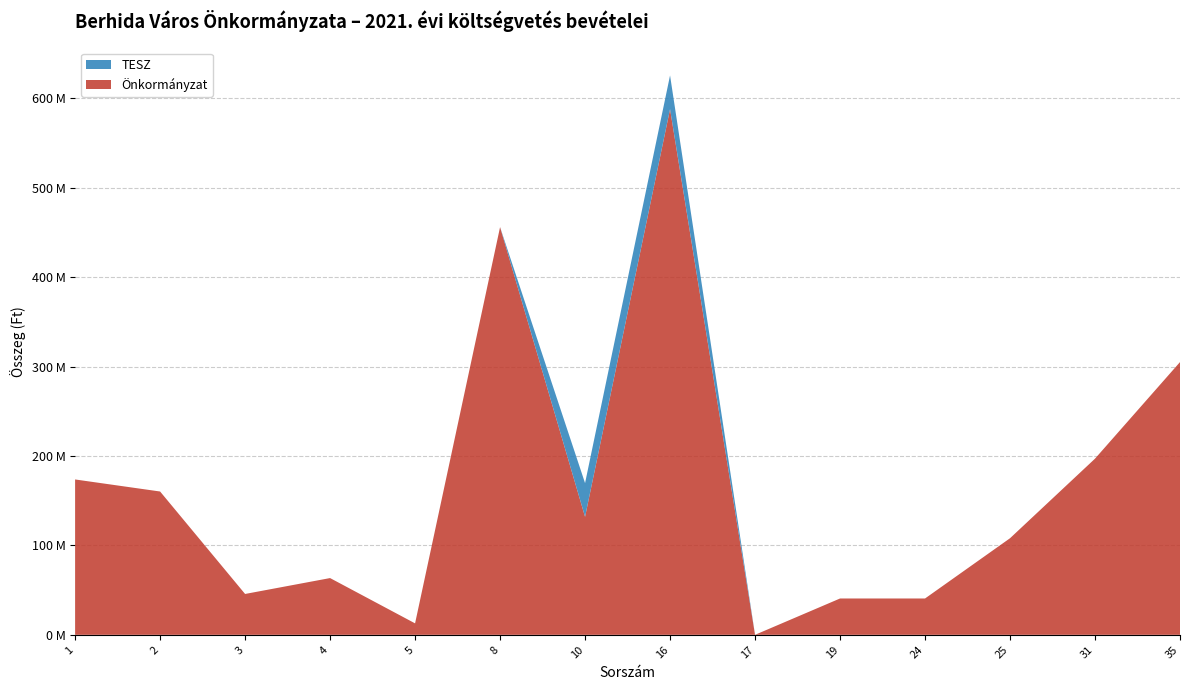

Reading left to right, transcribe all the data shown in this chart.

Önkormányzat: 1=173734496	2=160261530	3=45675941	4=63456296	5=12800830	8=455929093	10=131962055	16=587891148	17=0	19=40616618	24=40616618	25=108000000	31=197000000	35=305000000
Közös Önkormányzati Hivatal: 1=0	2=0	3=0	4=0	5=0	8=0	10=0	16=0	17=0	19=0	24=0	25=0	31=0	35=0
TESZ: 1=0	2=0	3=0	4=0	5=0	8=0	10=37693479	16=37693479	17=0	19=0	24=0	25=0	31=0	35=0
Művelődési Ház és könyvtár: 1=0	2=0	3=0	4=0	5=0	8=0	10=0	16=0	17=0	19=0	24=0	25=0	31=0	35=0
Süni Óvoda: 1=0	2=0	3=0	4=0	5=0	8=0	10=0	16=0	17=0	19=0	24=0	25=0	31=0	35=0